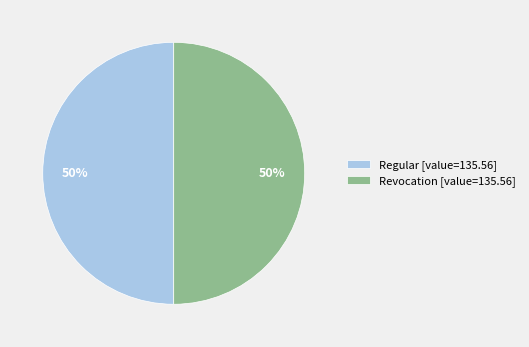

What is the ratio of the value at Revocation [value=135.56] to the value at Regular [value=135.56]?

1.0